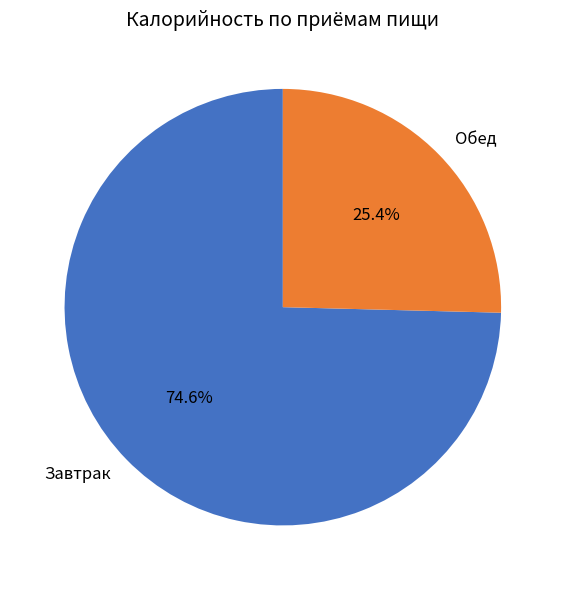

Count the number of slices in the pie.

2